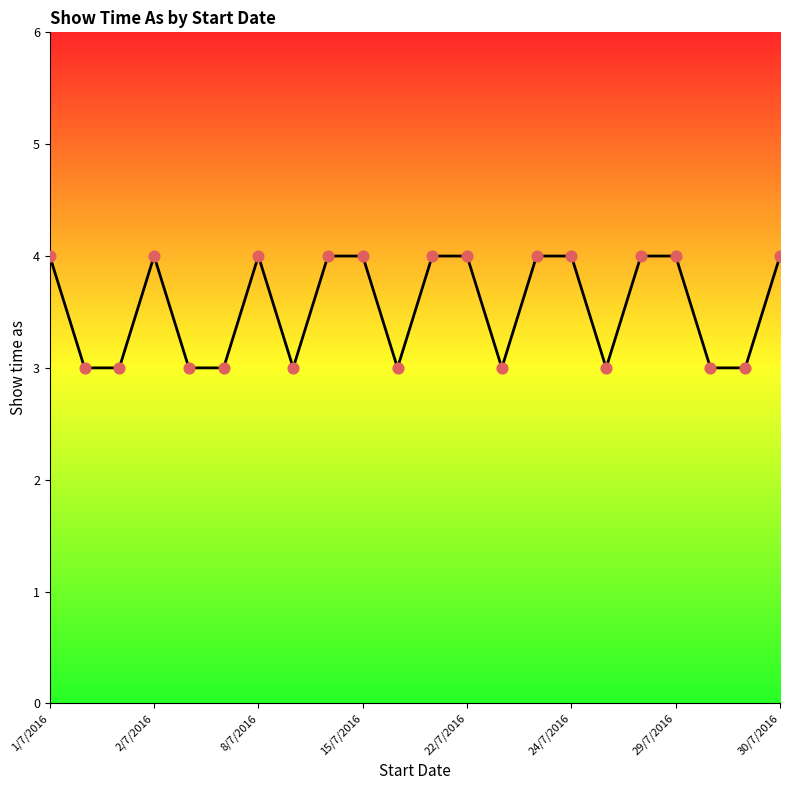

What is the minimum value shown in the chart?

3